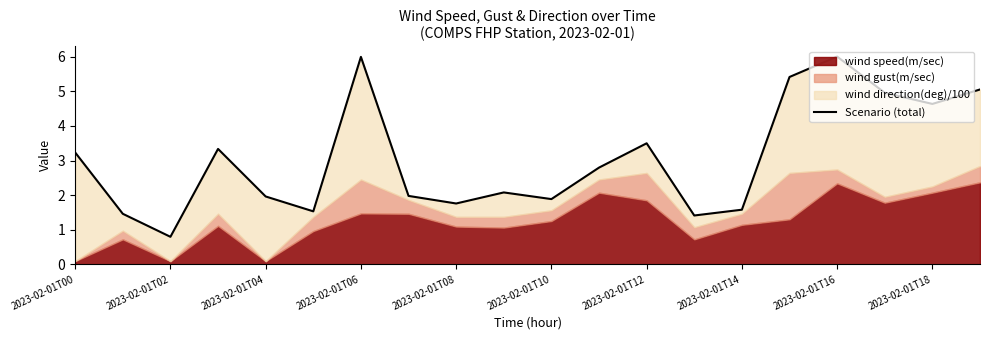

At which label does the data first exceed 2?

2023-02-01T00